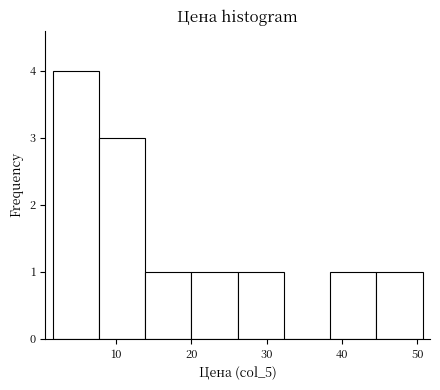

Reading left to right, transcribe this chart: for each bar, give the range it covers on the x-axis and its height. Neither the bar edges nor the heights are printed on the chart, so give them approximately, as read against the axes.

2 to 8: 4
8 to 14: 3
14 to 20: 1
20 to 26: 1
26 to 32: 1
32 to 38: 0
38 to 45: 1
45 to 51: 1